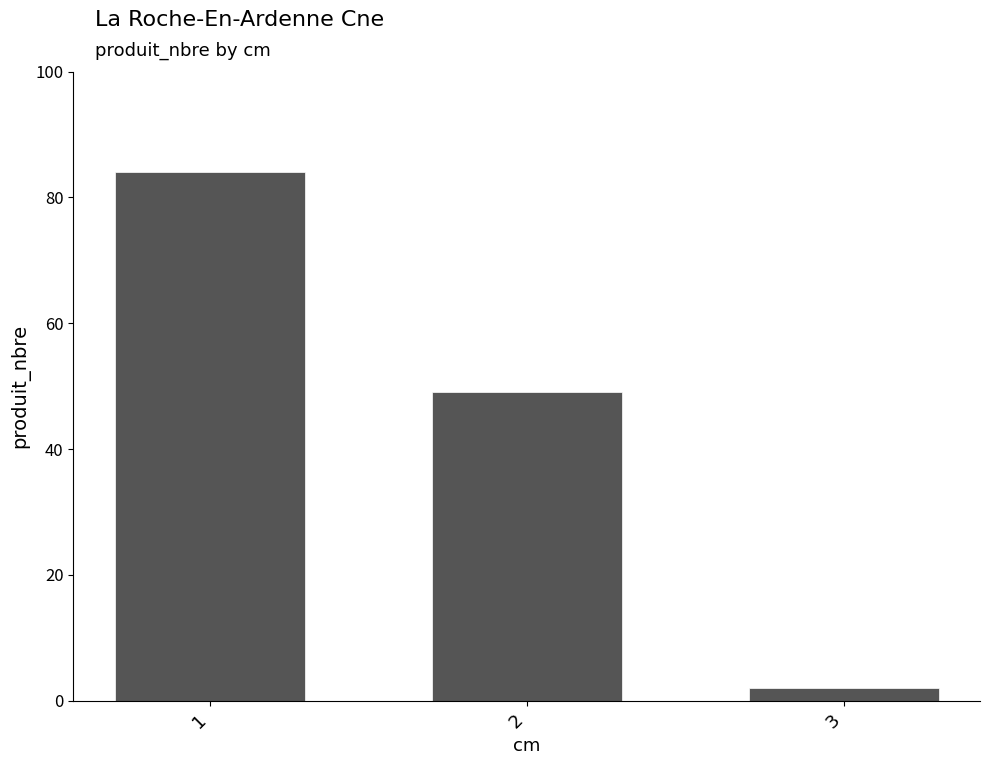

How many series are shown in this chart?

1